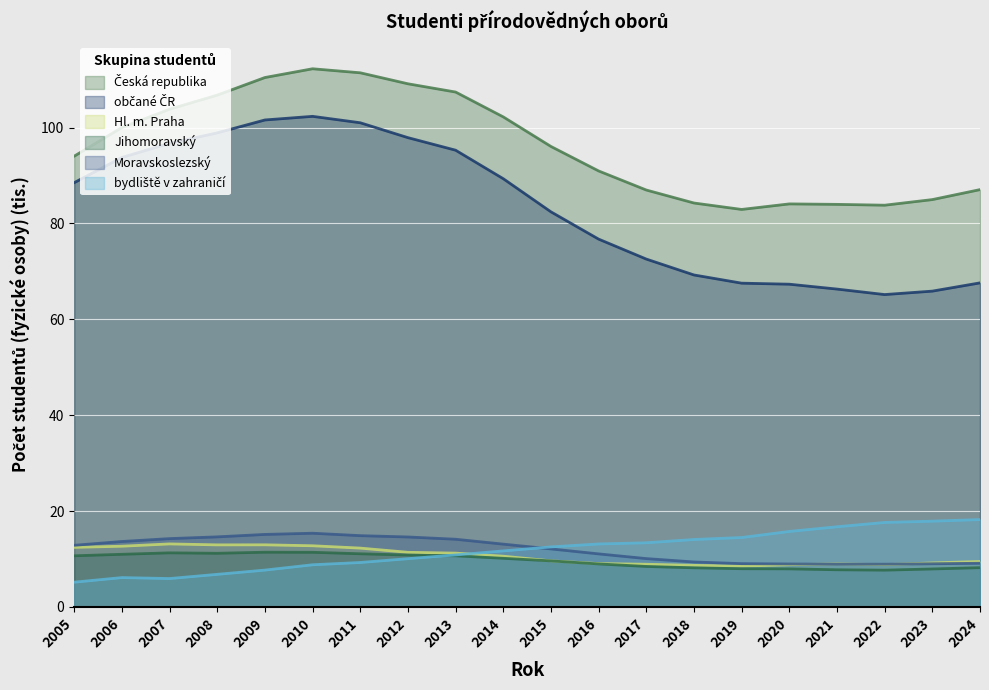

True or false: Moravskoslezský has a value of 9.0 at 2023.

True